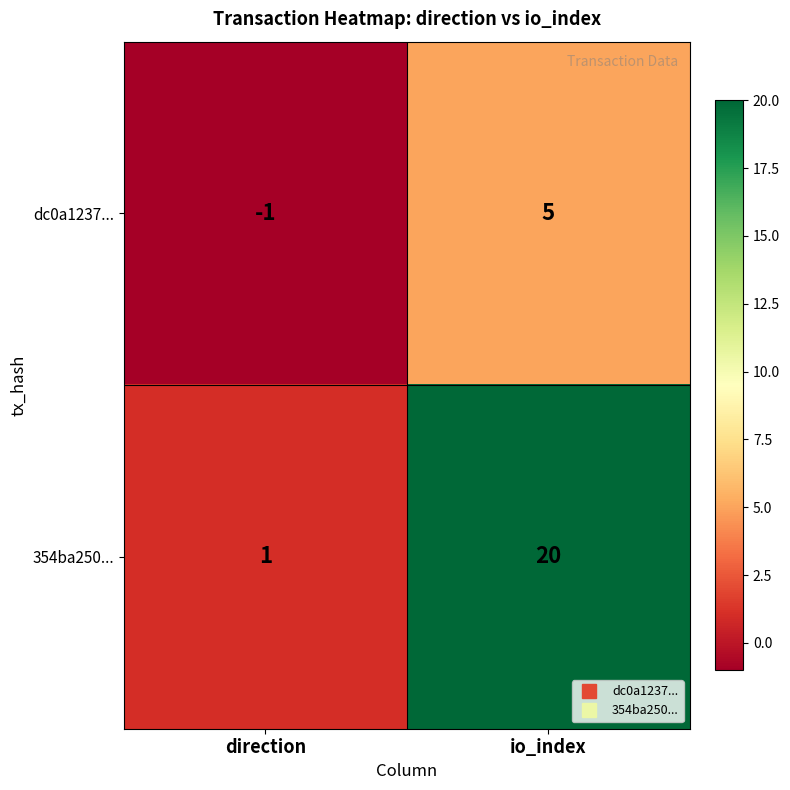

List the series in order of their peak value, highest first.

354ba250..., dc0a1237...